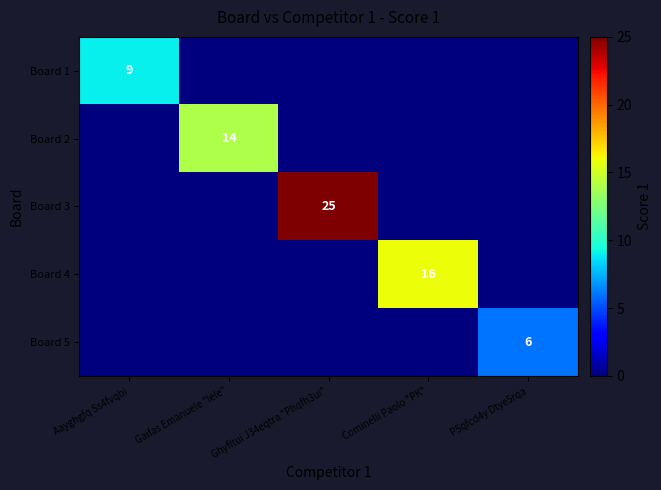

True or false: Board 3 has a value of 25 at Ghyfltui J34eqtra "Phqfh3ui".

True